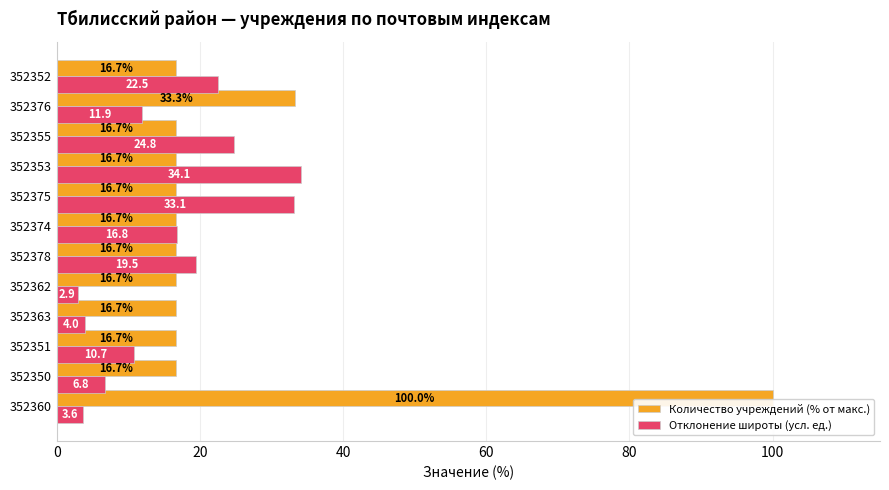

What is the difference between the second highest and minimum values in the Количество учреждений (% от макс.) series?

16.7